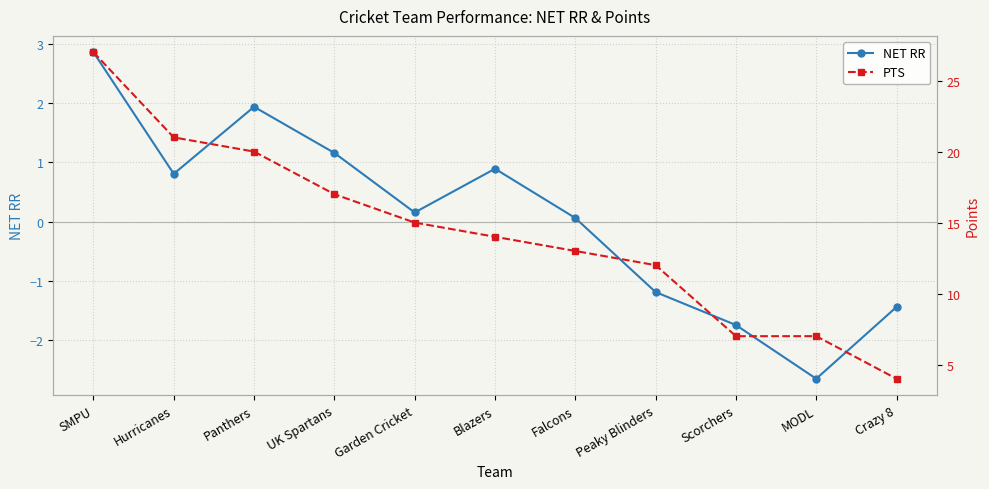

Rank the series at Garden Cricket from highest to lowest value.

PTS, NET RR